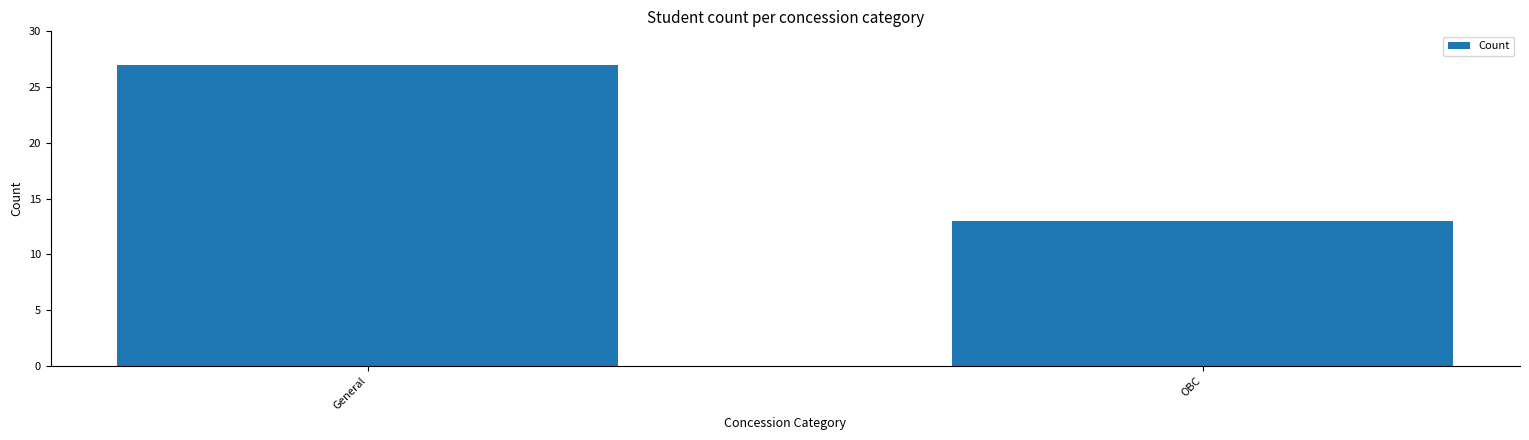

True or false: the data shows 5 at OBC.

False